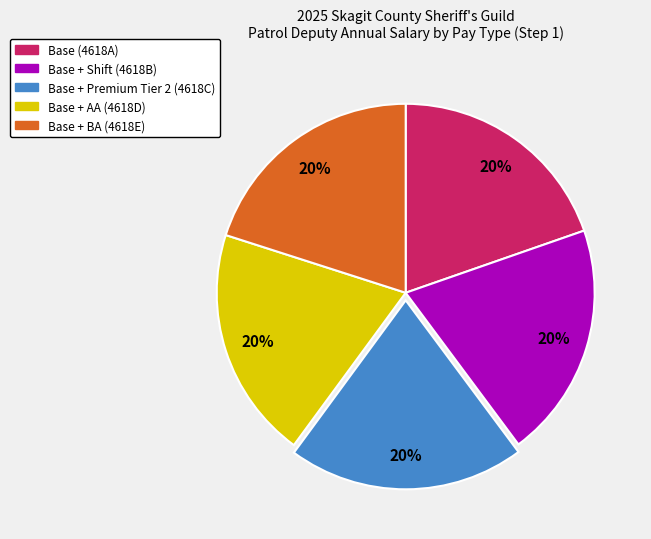

To the nearest percent, what is the average slice percentage?

20%